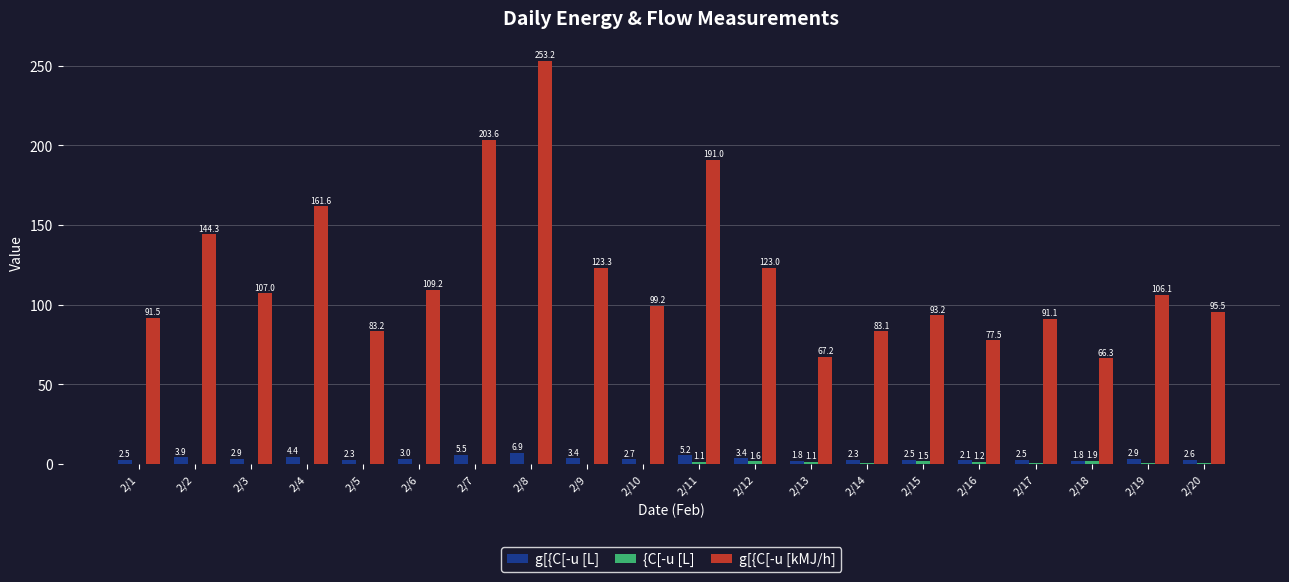

Which category has the highest value across all series?

2/8